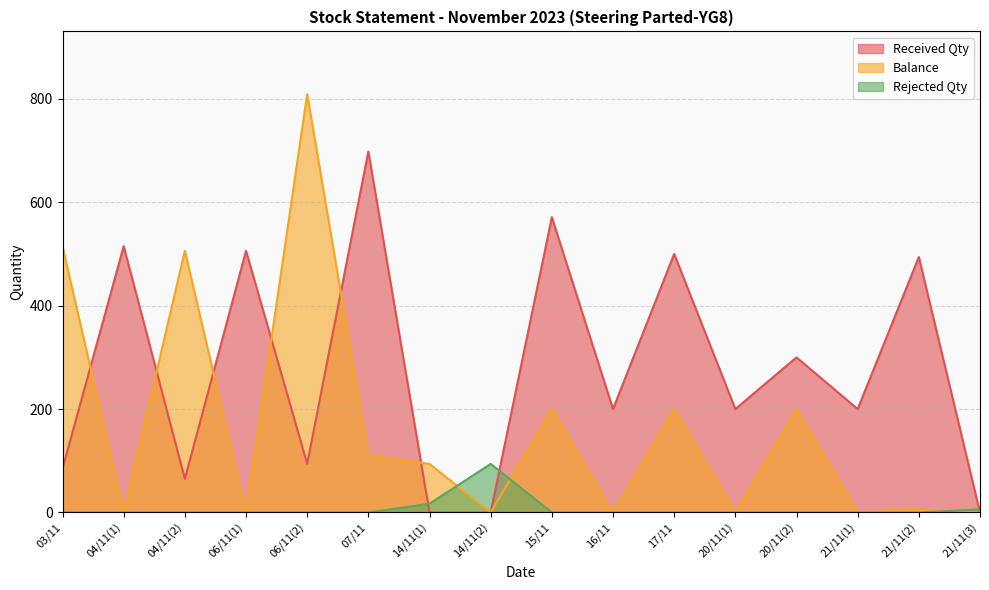

Which series has the widest spread of values?

Balance